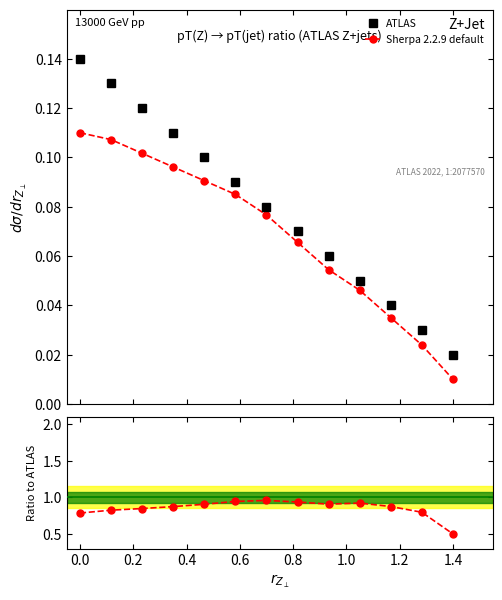

Is the value of ATLAS at −0.2 greater than the value of Sherpa 2.2.9 default at 0.4?

No